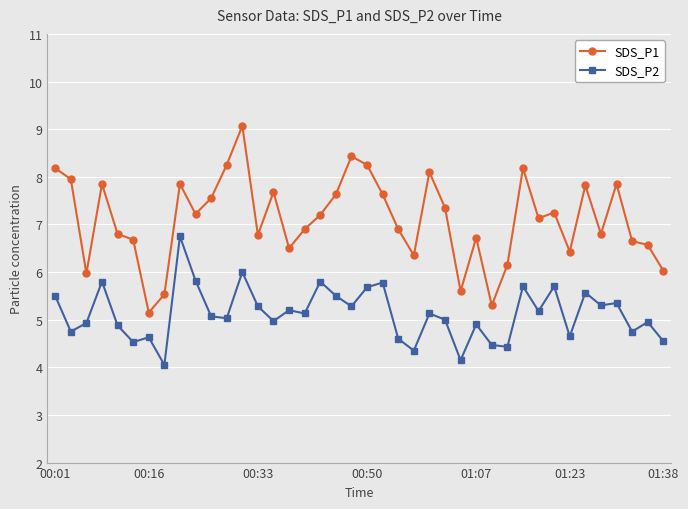

True or false: SDS_P1 has more than 1 points higher than both neighbors.

True